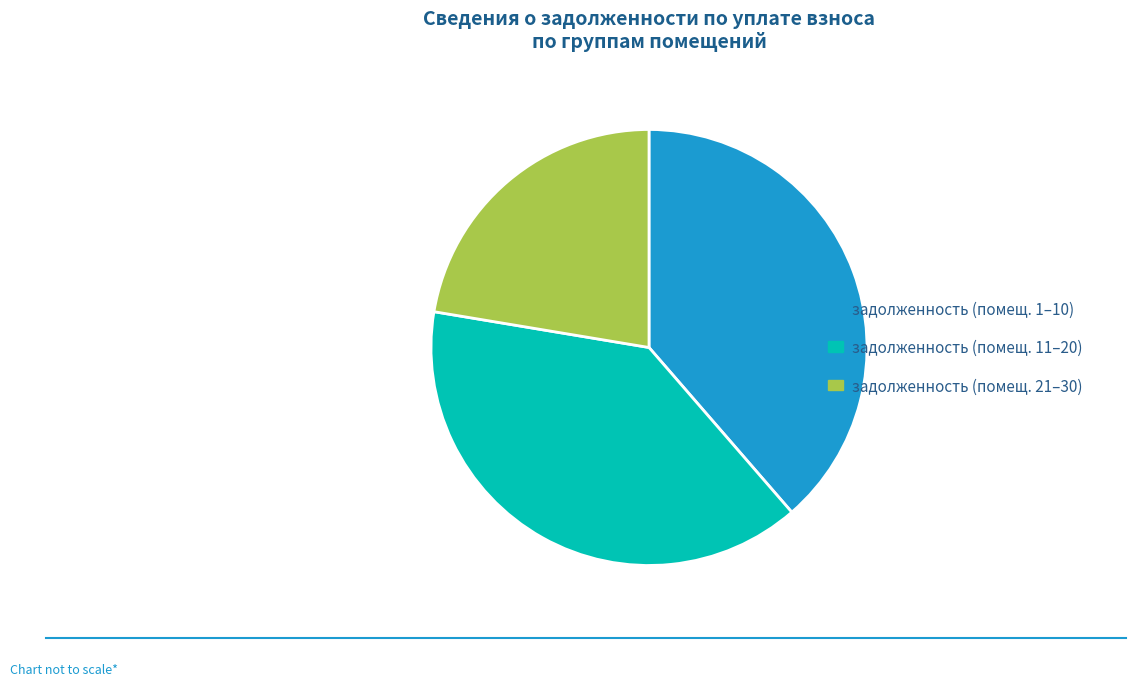

What is the ratio of the value at задолженность (помещ. 11–20) to the value at задолженность (помещ. 1–10)?

1.0